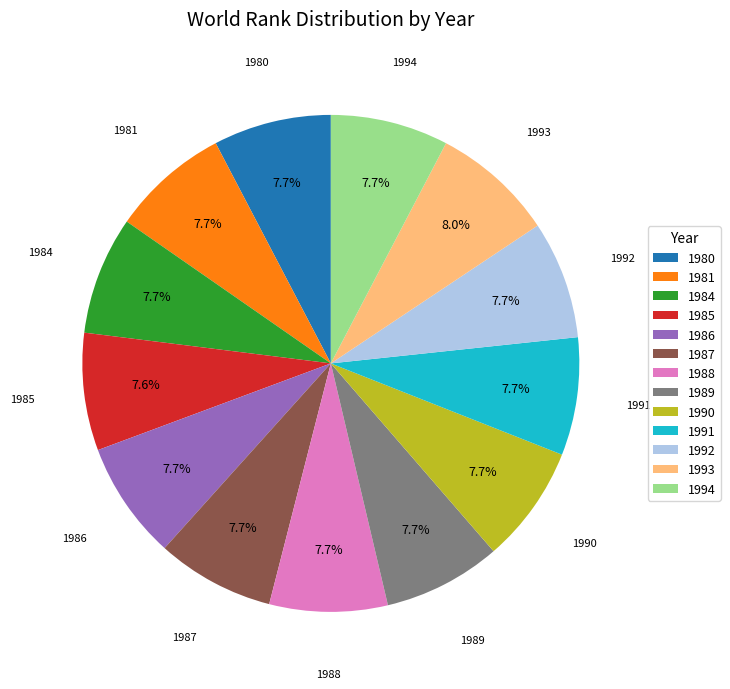

What is the ratio of the value at 1984 to the value at 1985?

1.0